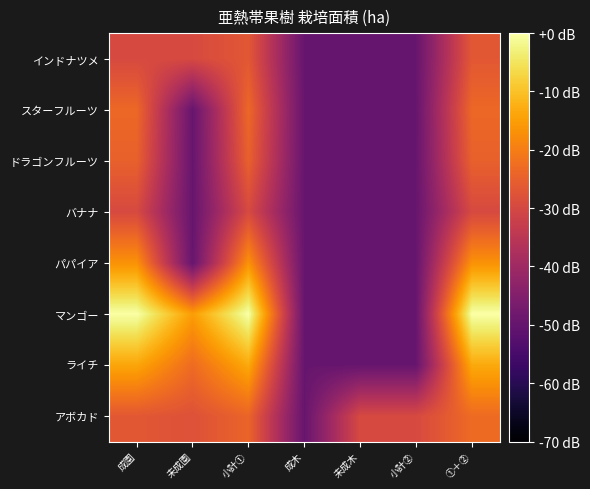

Which series changed the most between 小計① and 未成木?

マンゴー